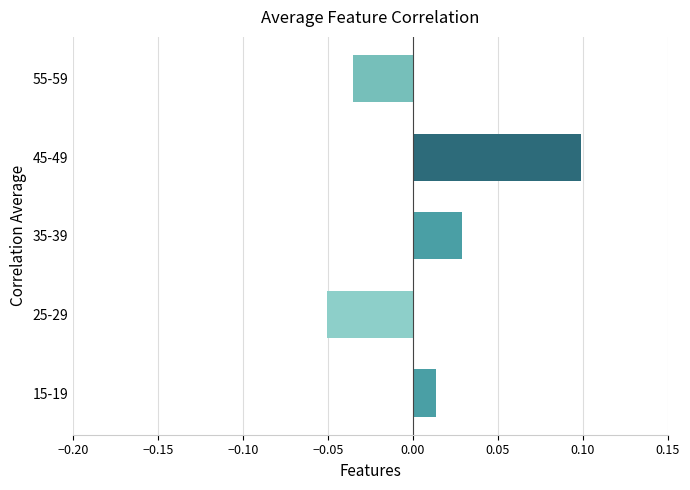

Are the bars horizontal?

Yes